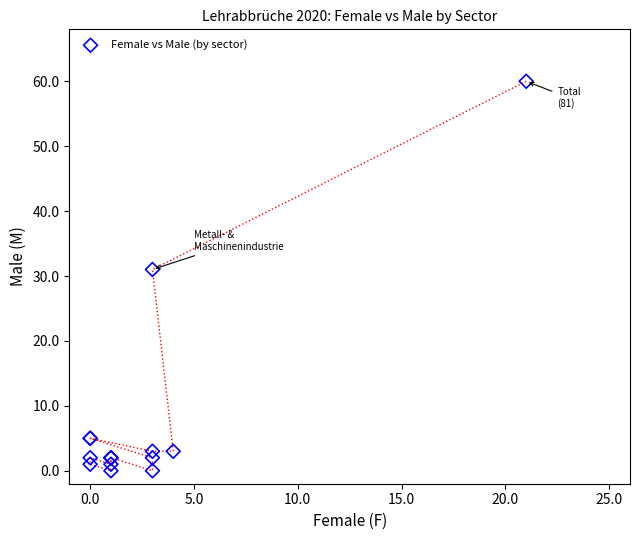

What Y value in the scatter plot is closest to 30?

31